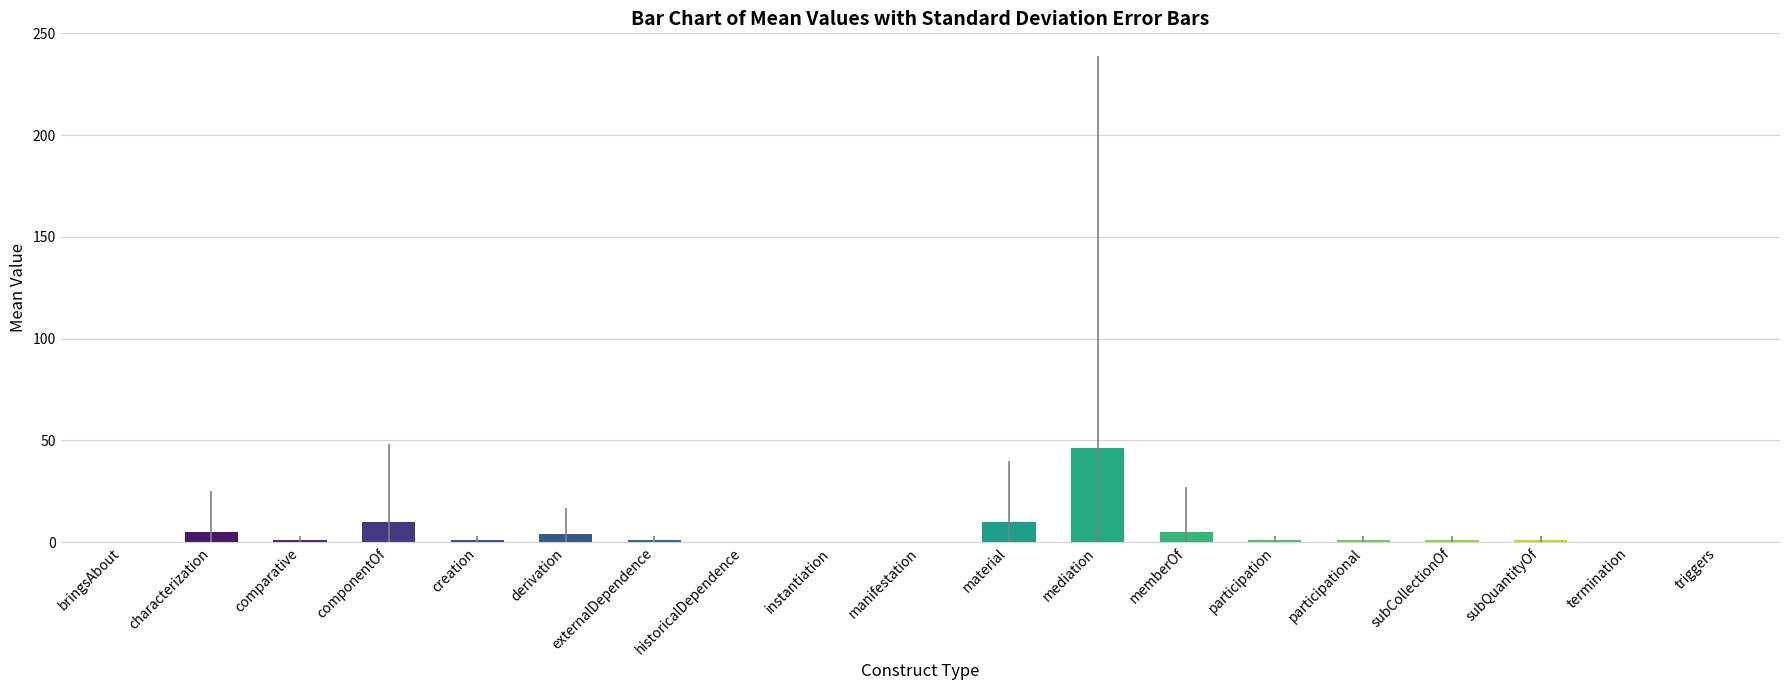

Reading left to right, what are all the values shown in this chart?

bringsAbout=0	characterization=5	comparative=1	componentOf=10	creation=1	derivation=4	externalDependence=1	historicalDependence=0	instantiation=0	manifestation=0	material=10	mediation=46	memberOf=5	participation=1	participational=1	subCollectionOf=1	subQuantityOf=1	termination=0	triggers=0